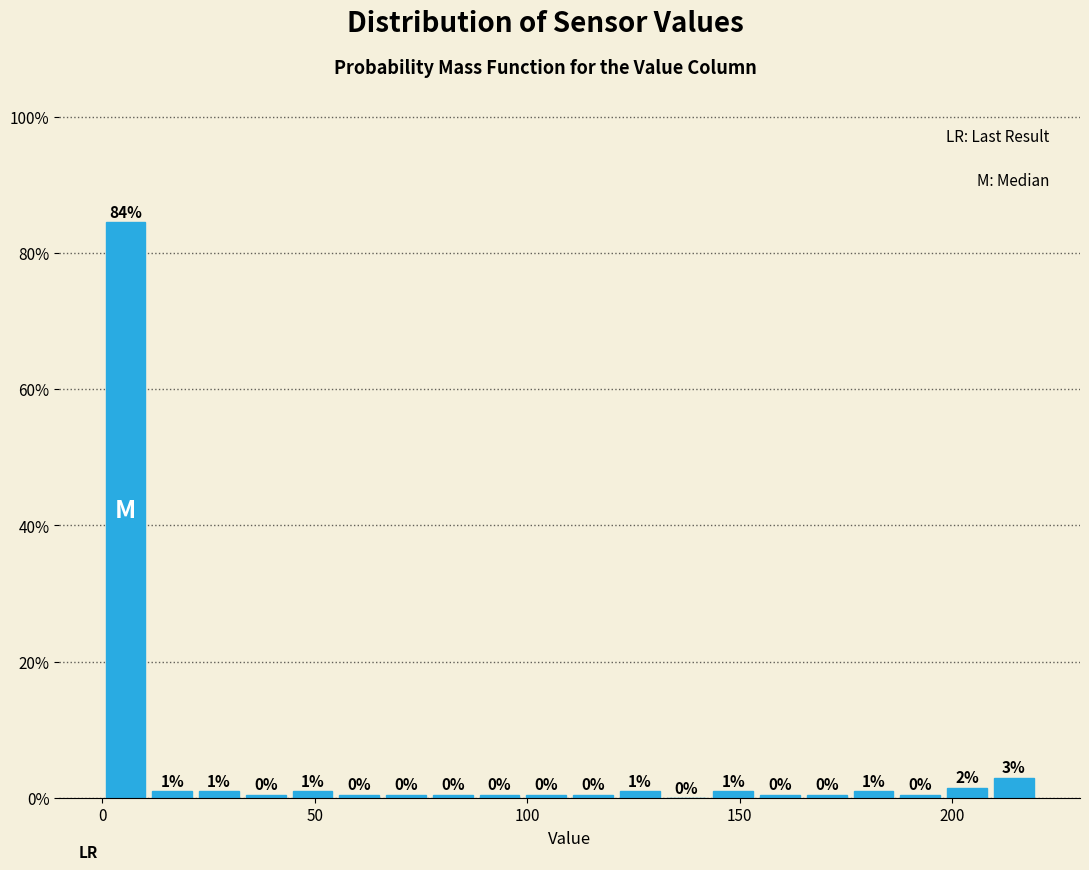

Read against the x-axis, roughly where is the centre of the tallest bar?

5